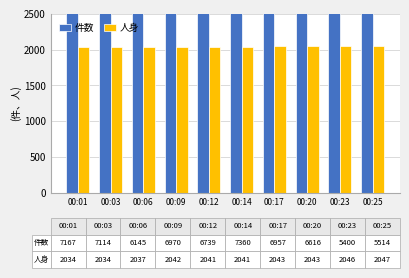

The value of 人身 at 00:14 is 2041.9. True or false?

True